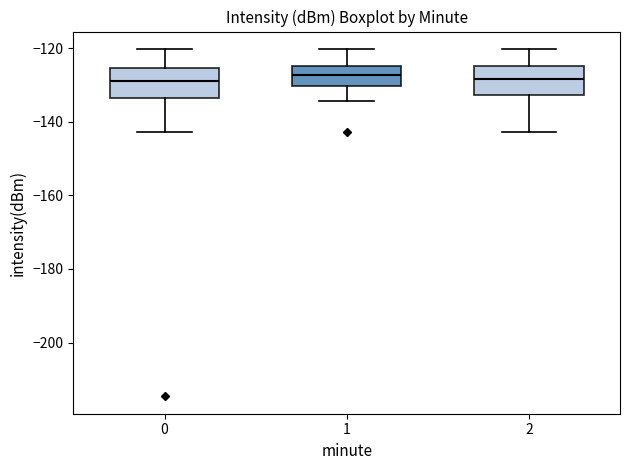

Where does the upper whisker of the box at x = 0 end on the y-axis? The values are not printed on the chart, so give them approximately, as read against the axis.

-120